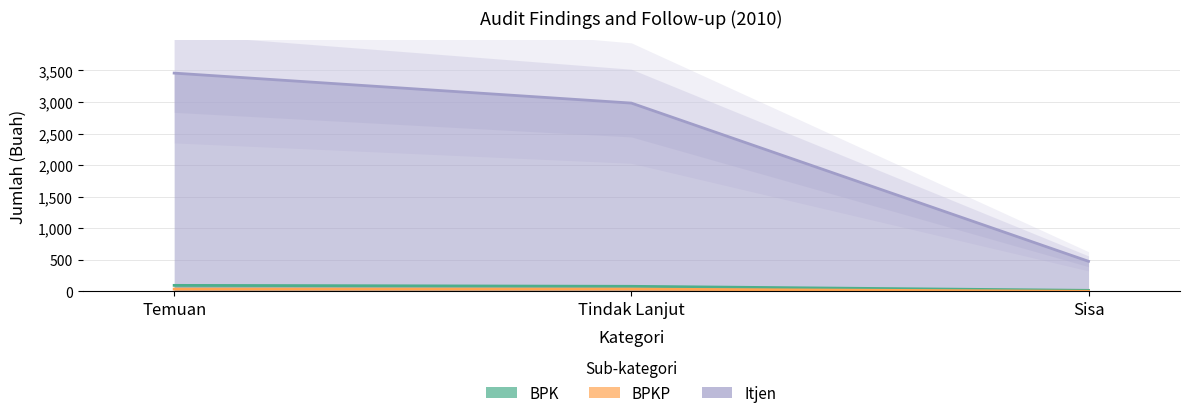

Is it true that BPK equals 132 at Tindak Lanjut?

False